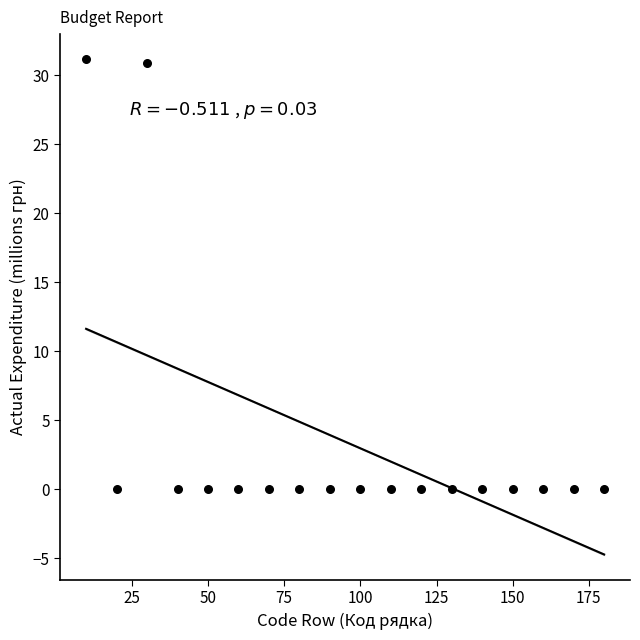

What is the range of Y values (max minus min)?

31.2